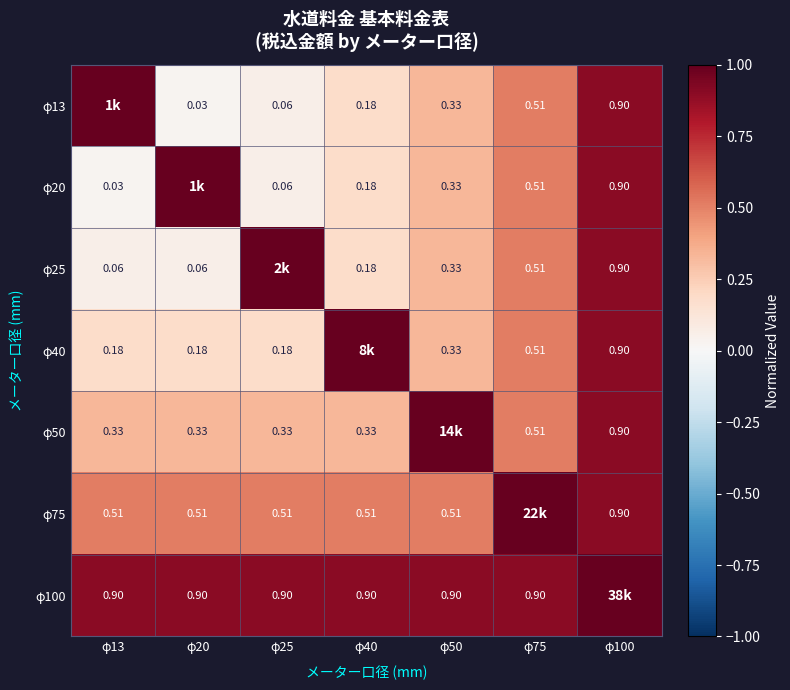

At how many categories does at least one series exceed 0?

7